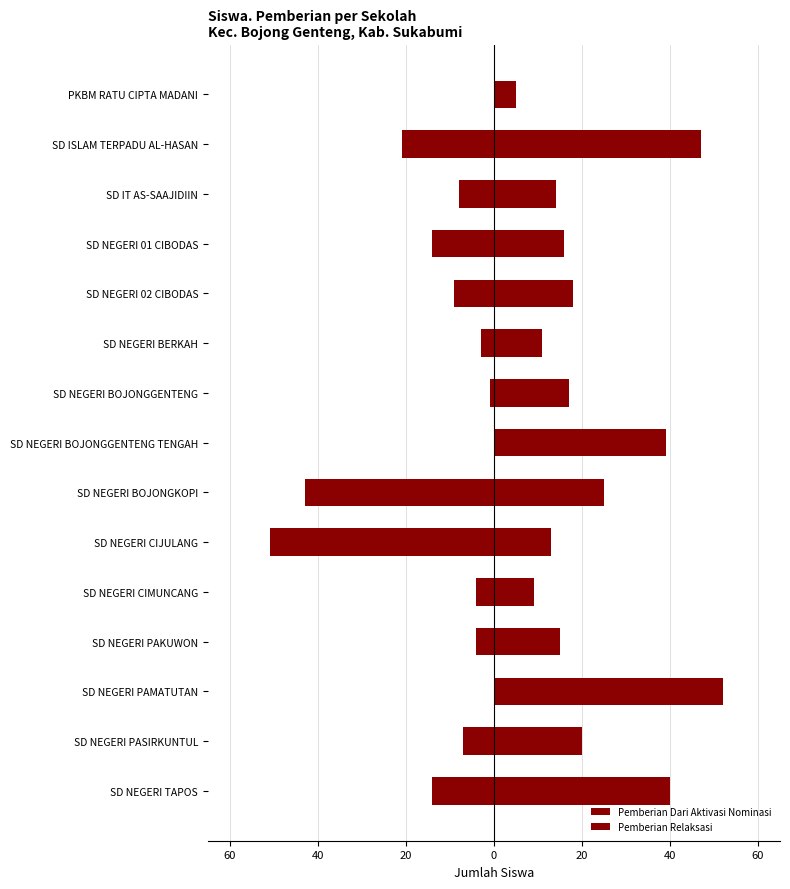

How many distinct data groups are displayed?

2